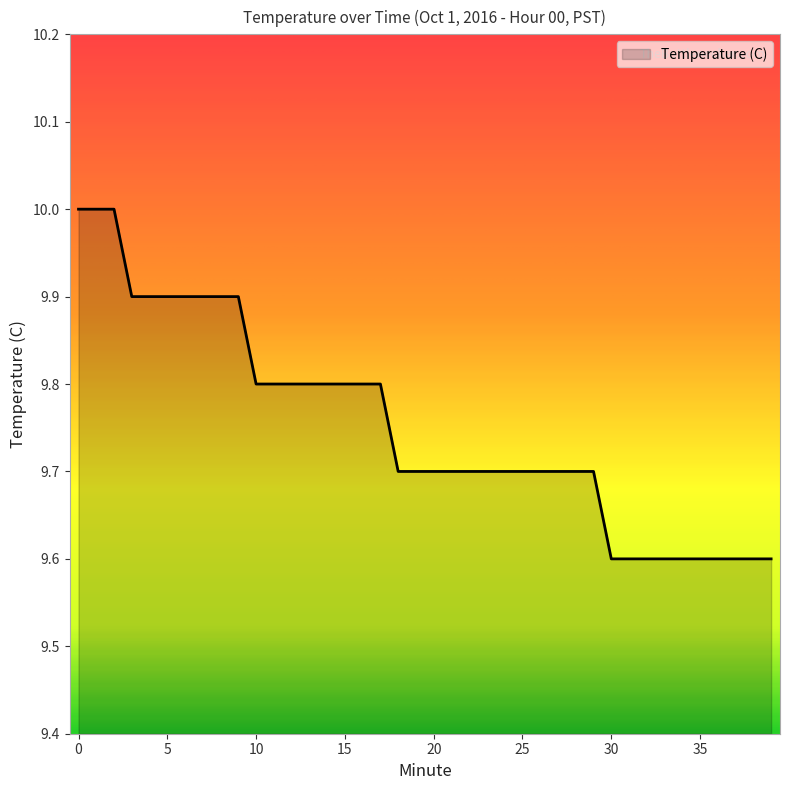

What is the difference between the maximum and minimum values?

0.4